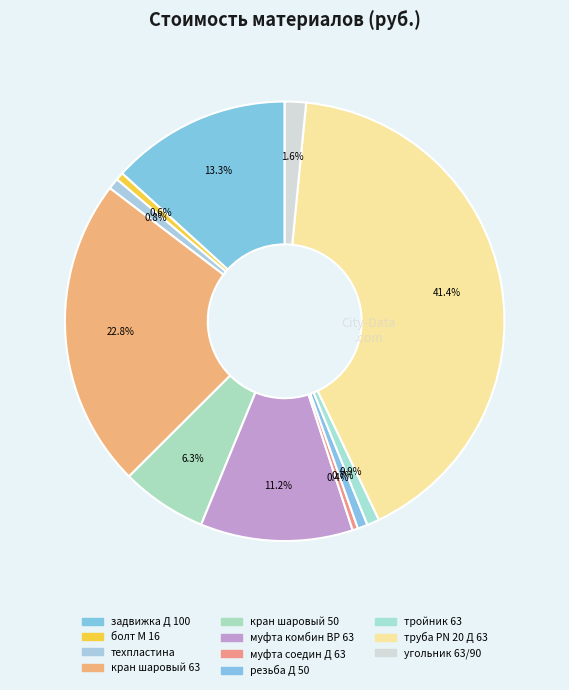

Which has a higher value, труба PN 20 Д 63 or болт М 16?

труба PN 20 Д 63